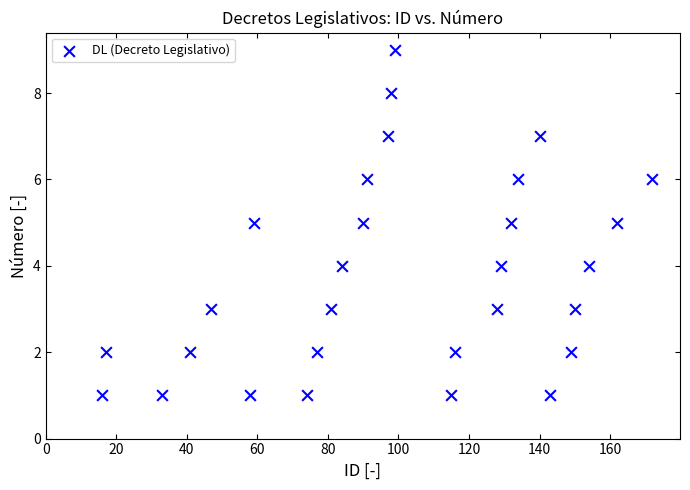

What is the range of X values (max minus min)?

156